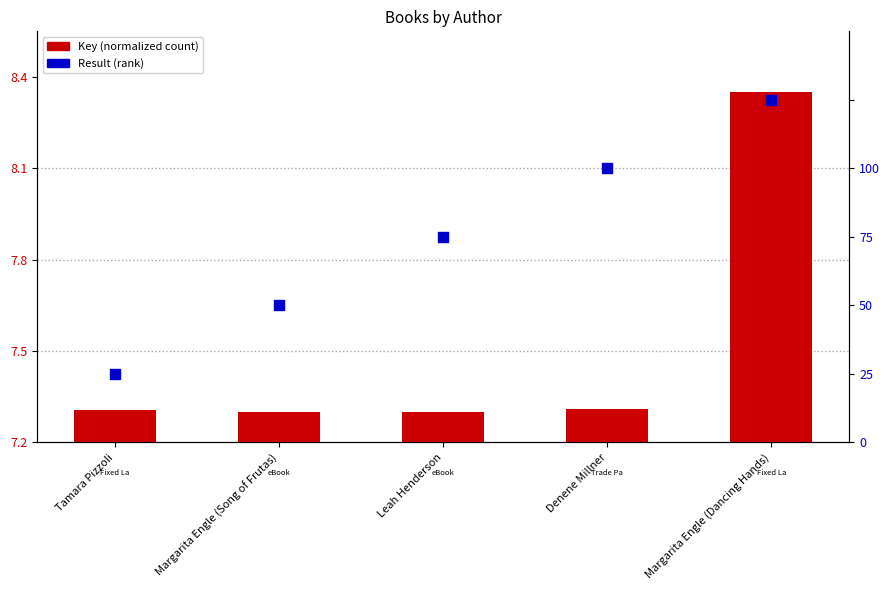

At which category is the sum across all series the highest?

Margarita Engle (Dancing Hands)